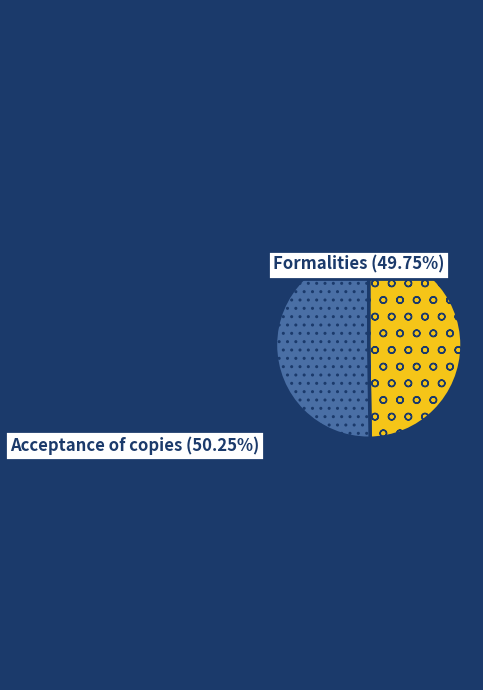

True or false: Acceptance of copies accounts for 50% of the total.

True